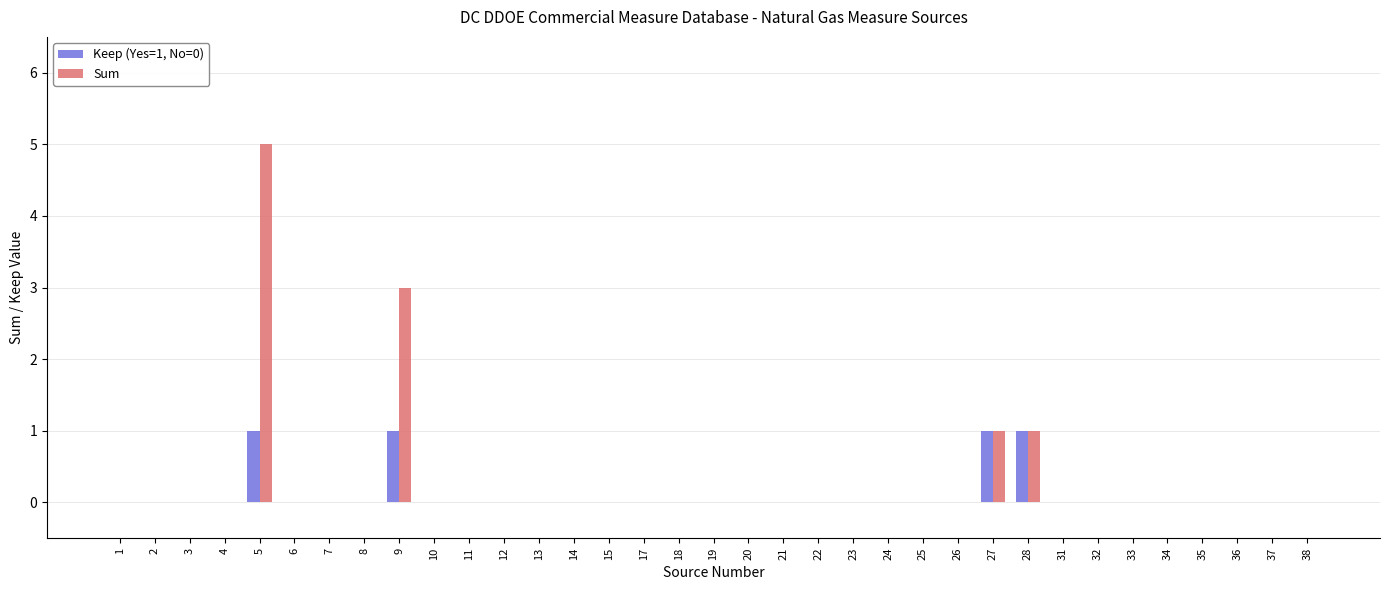

Is it true that Sum equals 2 at 10?

False